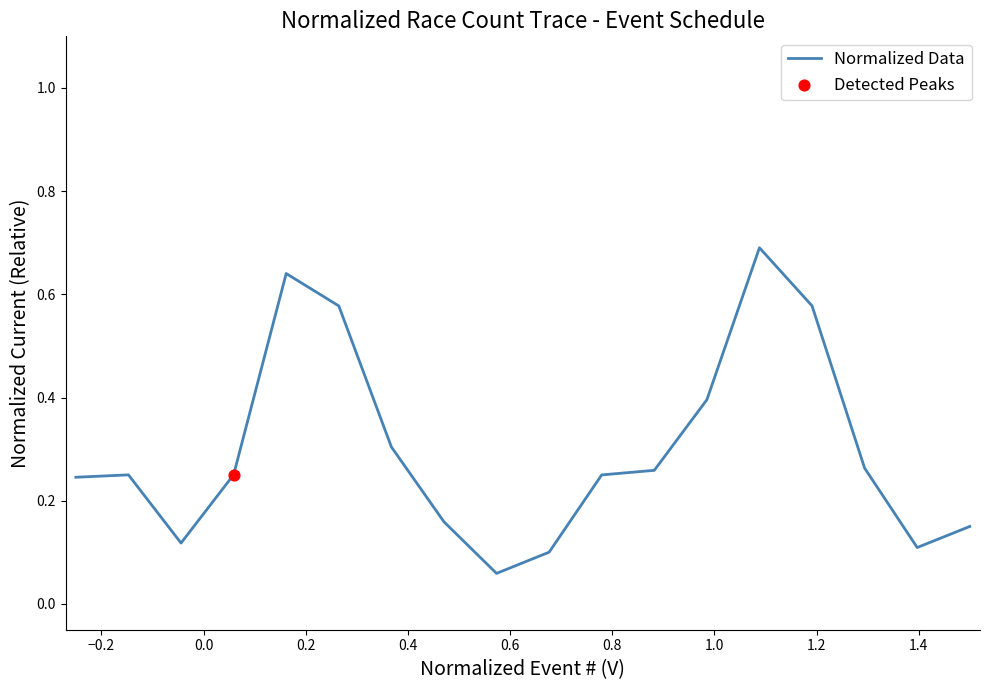

What is the greatest value displayed?

0.7